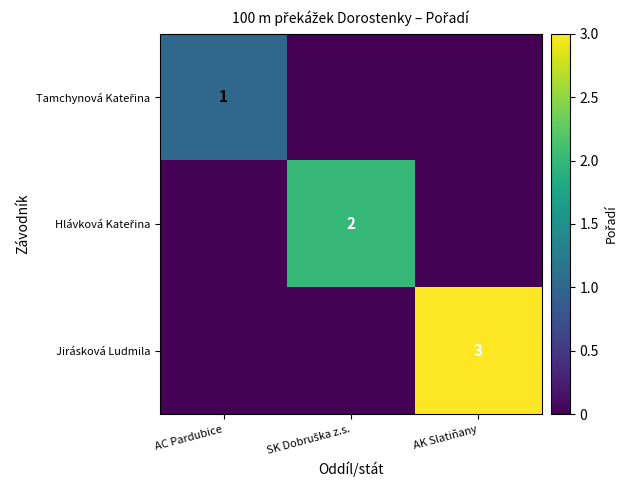

Is it true that Jirásková Ludmila equals 2 at AK Slatiňany?

False